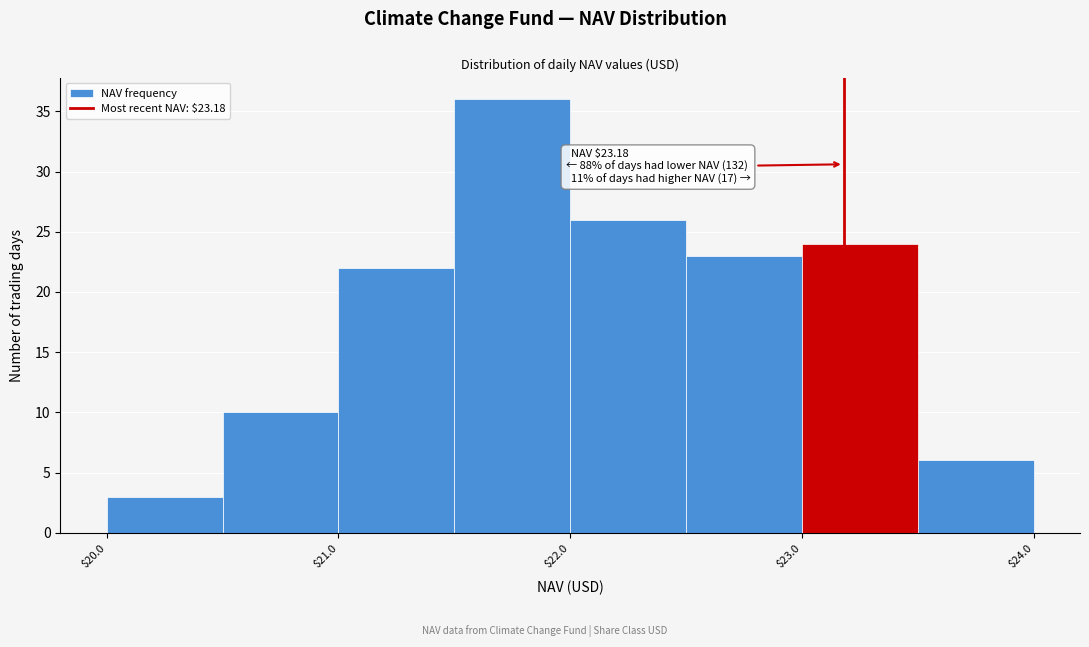

Which range on the x-axis has the tallest bar?

21.5 to 22.0